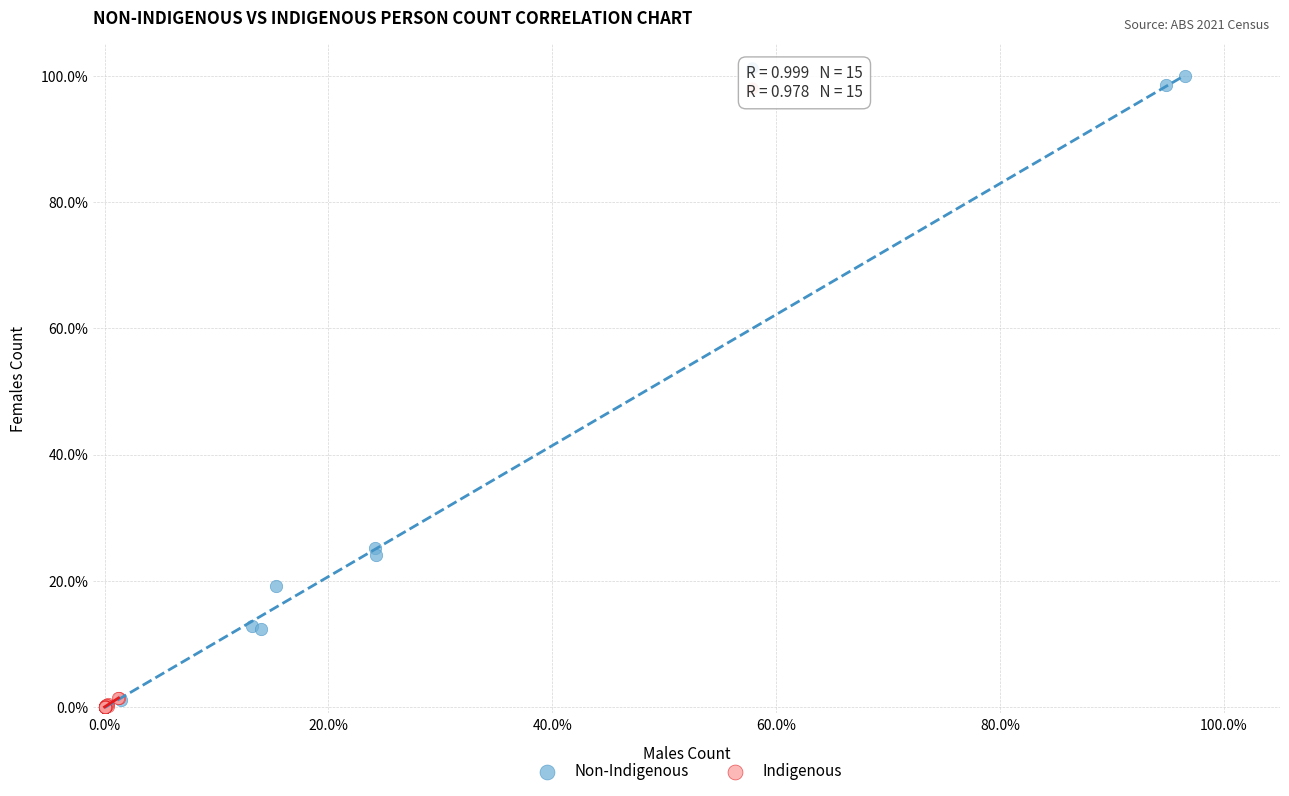

What are all the series names shown in the legend?

Non-Indigenous, Indigenous